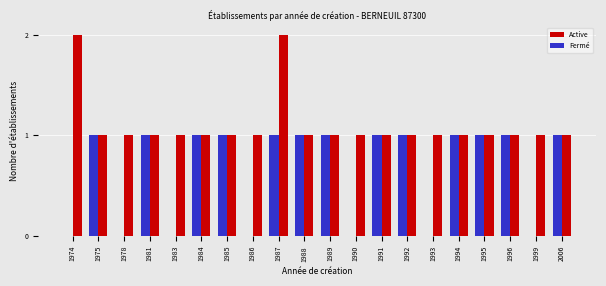

Which series has the largest total across all categories?

Active